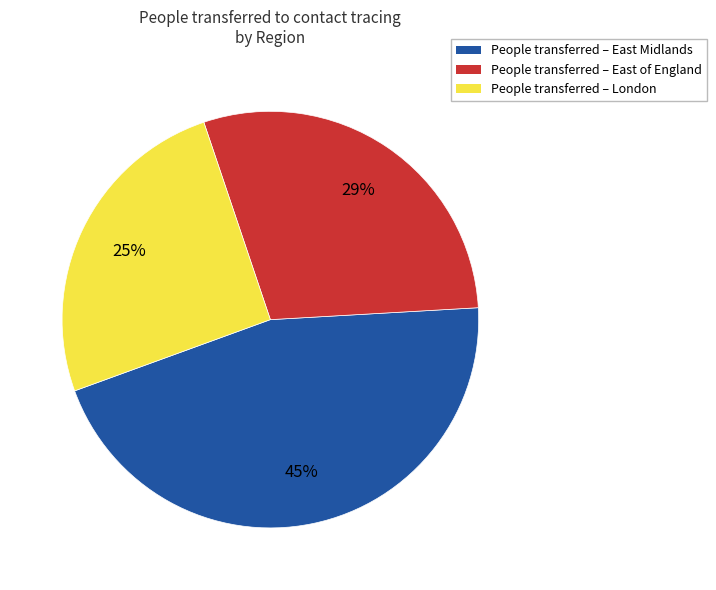

Which has a higher value, People transferred – East Midlands or People transferred – London?

People transferred – East Midlands